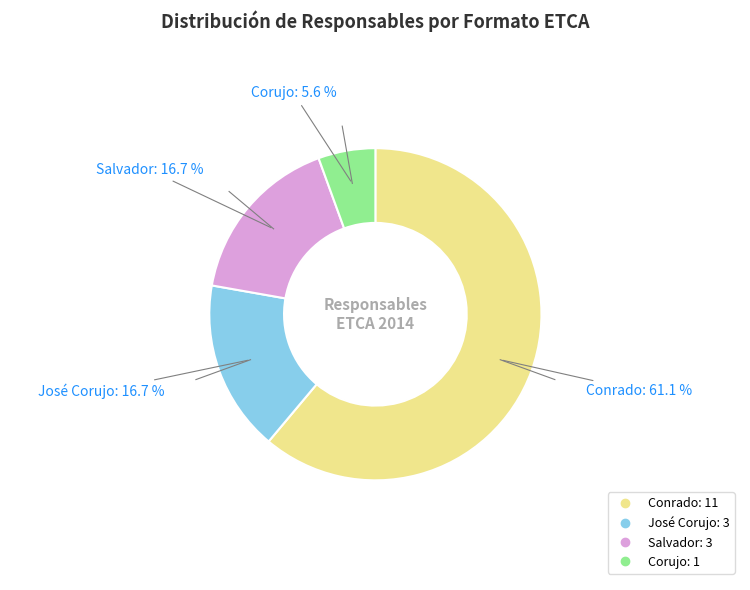

To the nearest percent, what is the average slice percentage?

25%